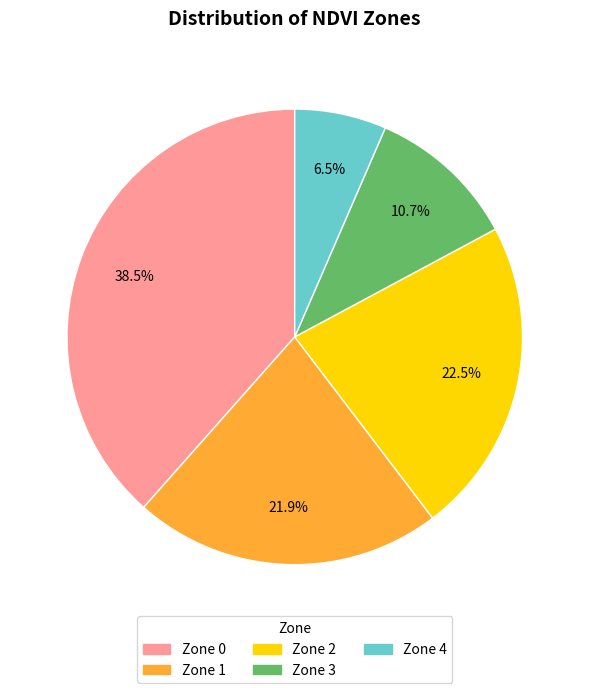

Between Zone 4 and Zone 0, which is larger?

Zone 0